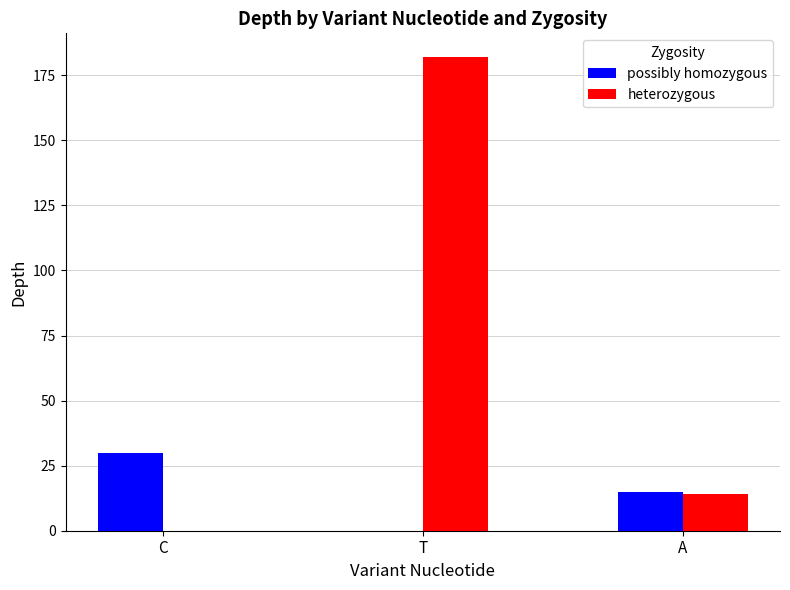

What is the sum of the possibly homozygous values at C and T?

30